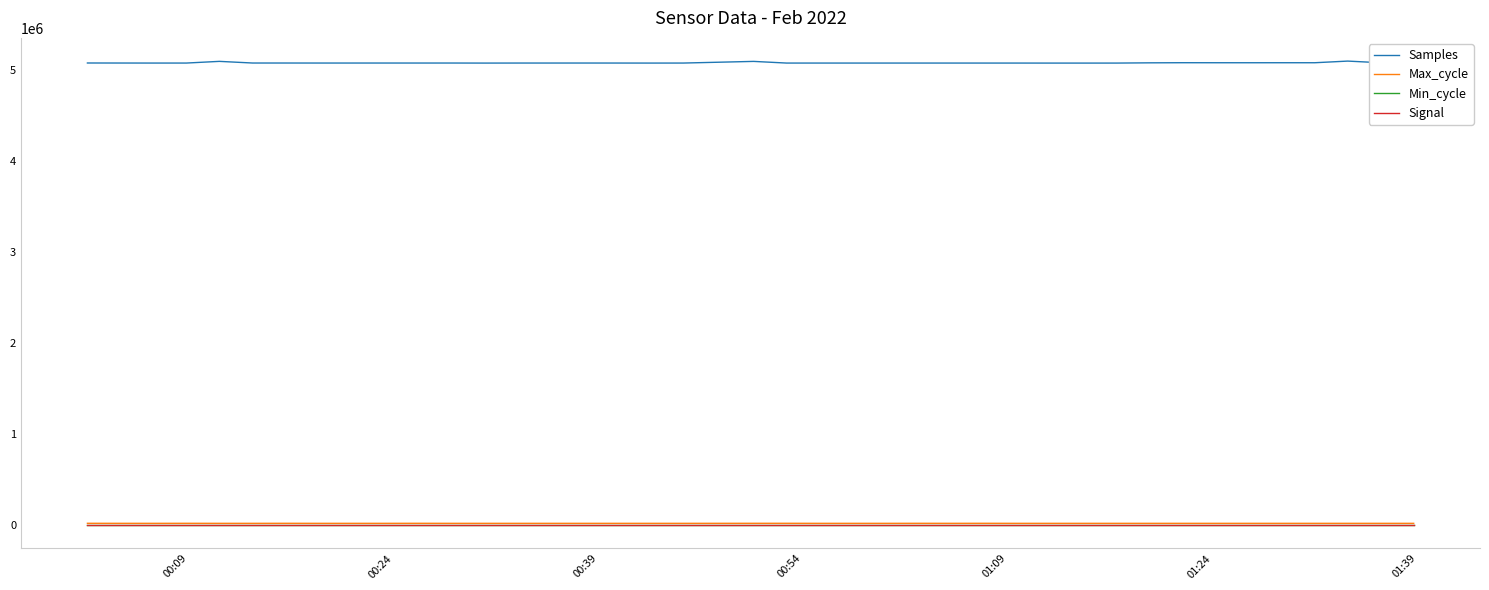

What are all the series names shown in the legend?

Samples, Max_cycle, Min_cycle, Signal